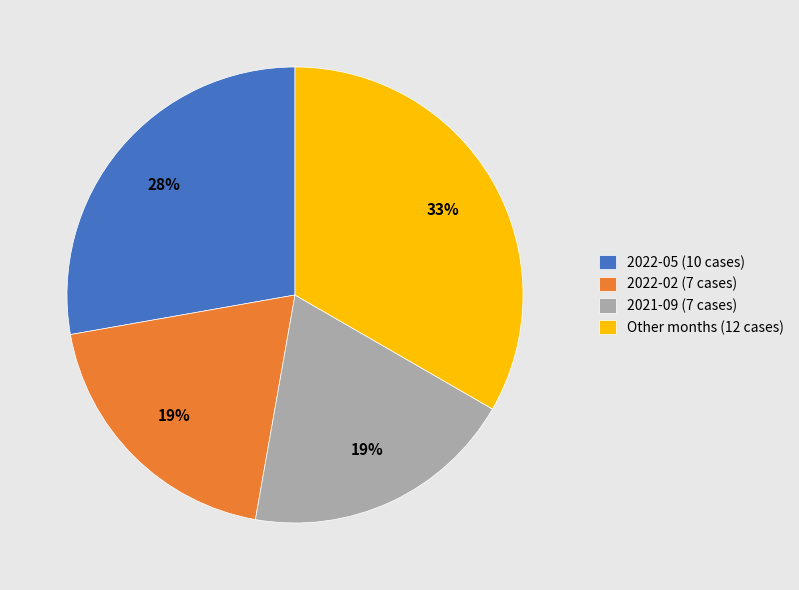

Is it true that Other months (12 cases) is 33% of the pie?

True